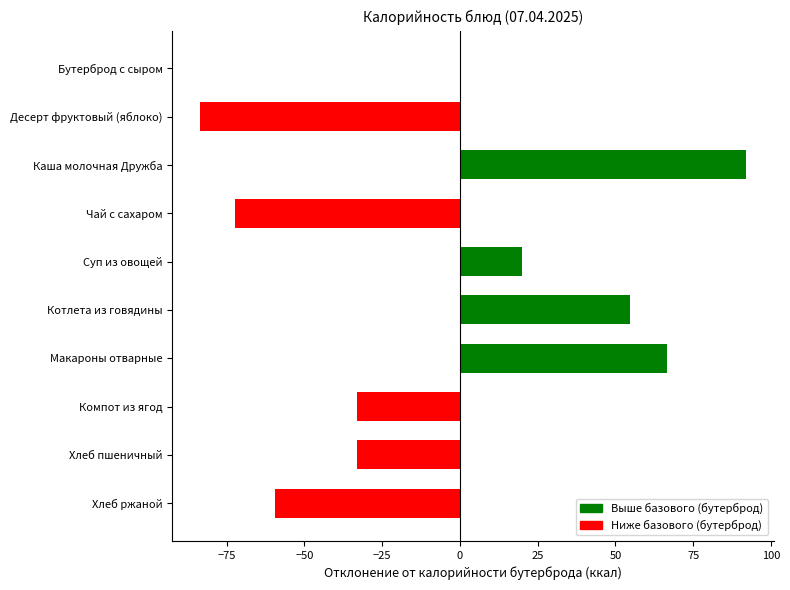

At which category does the chart reach its peak across all series?

Каша молочная Дружба